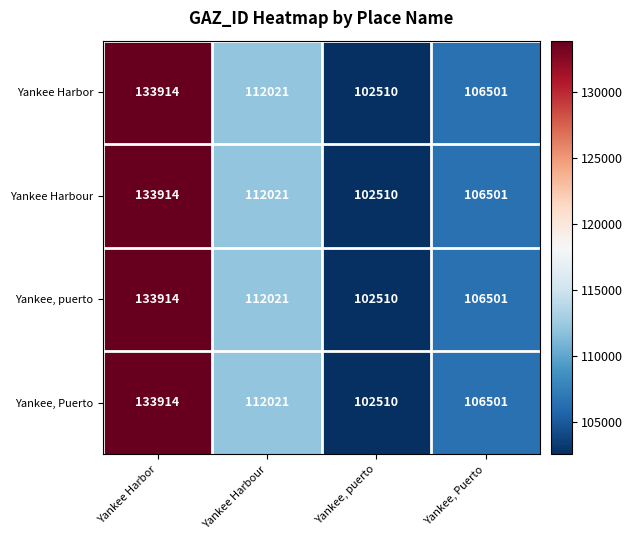

What is the approximate value of Yankee Harbour at Yankee, puerto?

102510